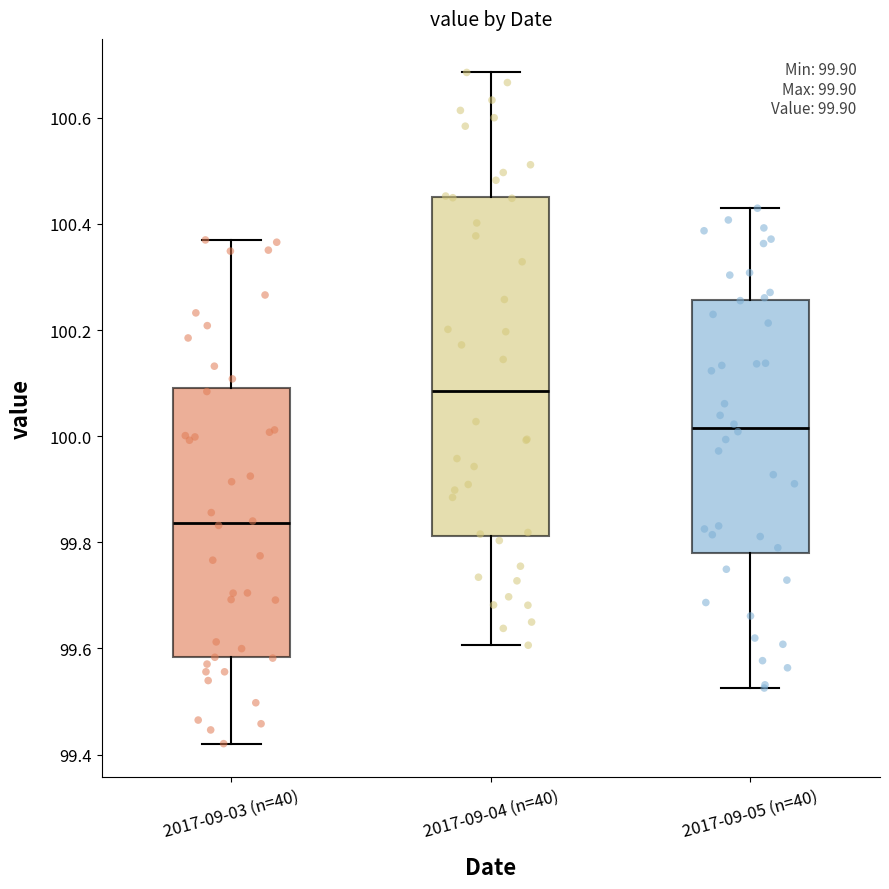

Reading left to right, read every box against the y-axis: the position of its median line, the range the box covers, and the ends of its whiskers. The values are not printed on the chart, so give them approximately, as read against the axis.

2017-09-03 (n=40): median 99.84, box 99.58 to 100.10, whiskers 99.42 to 100.36
2017-09-04 (n=40): median 100.08, box 99.82 to 100.46, whiskers 99.60 to 100.68
2017-09-05 (n=40): median 100.02, box 99.78 to 100.26, whiskers 99.52 to 100.42